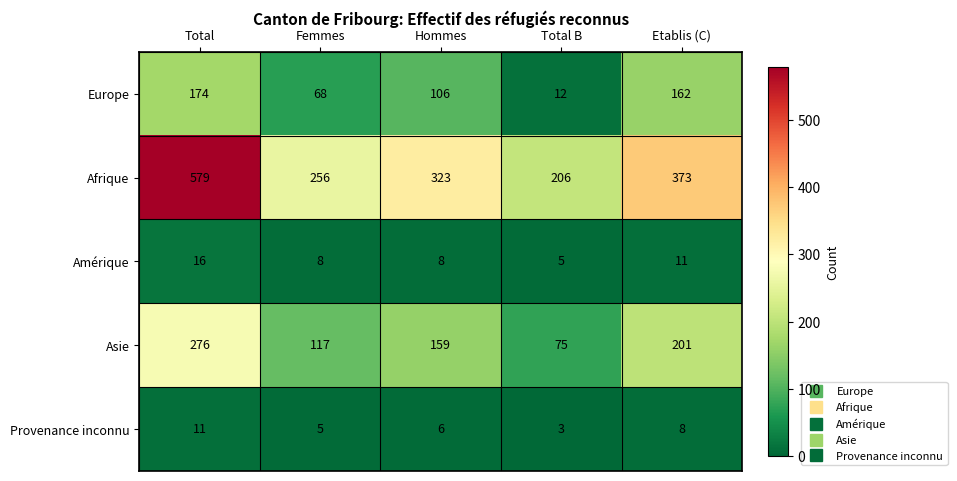

Count the number of categories in the chart.

5